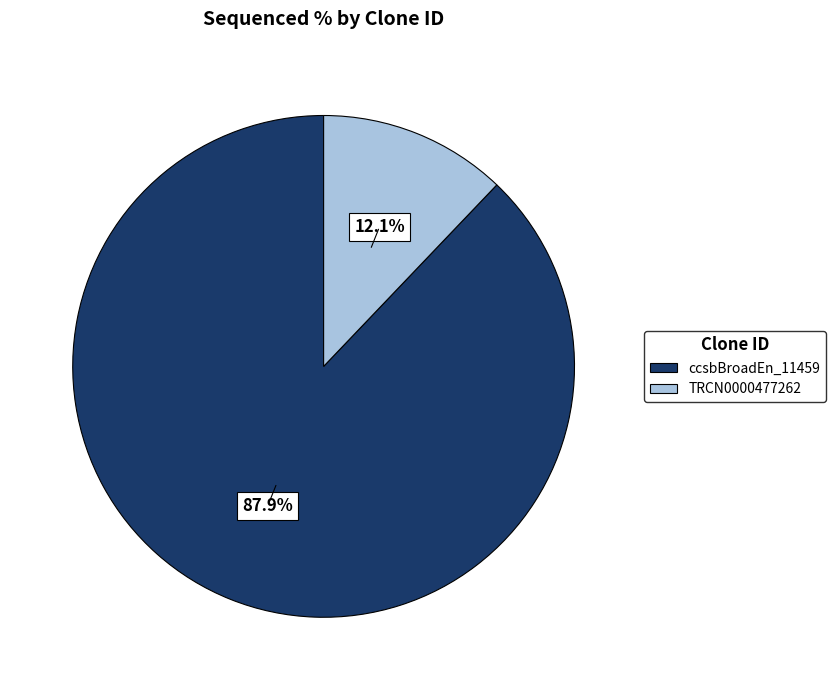

Is there a majority slice in this chart?

Yes